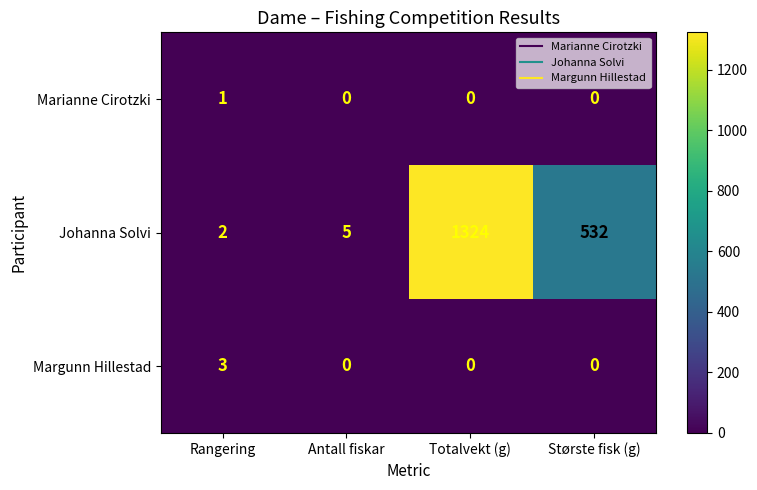

Between Antall fiskar and Største fisk (g), which series saw the biggest shift?

Johanna Solvi